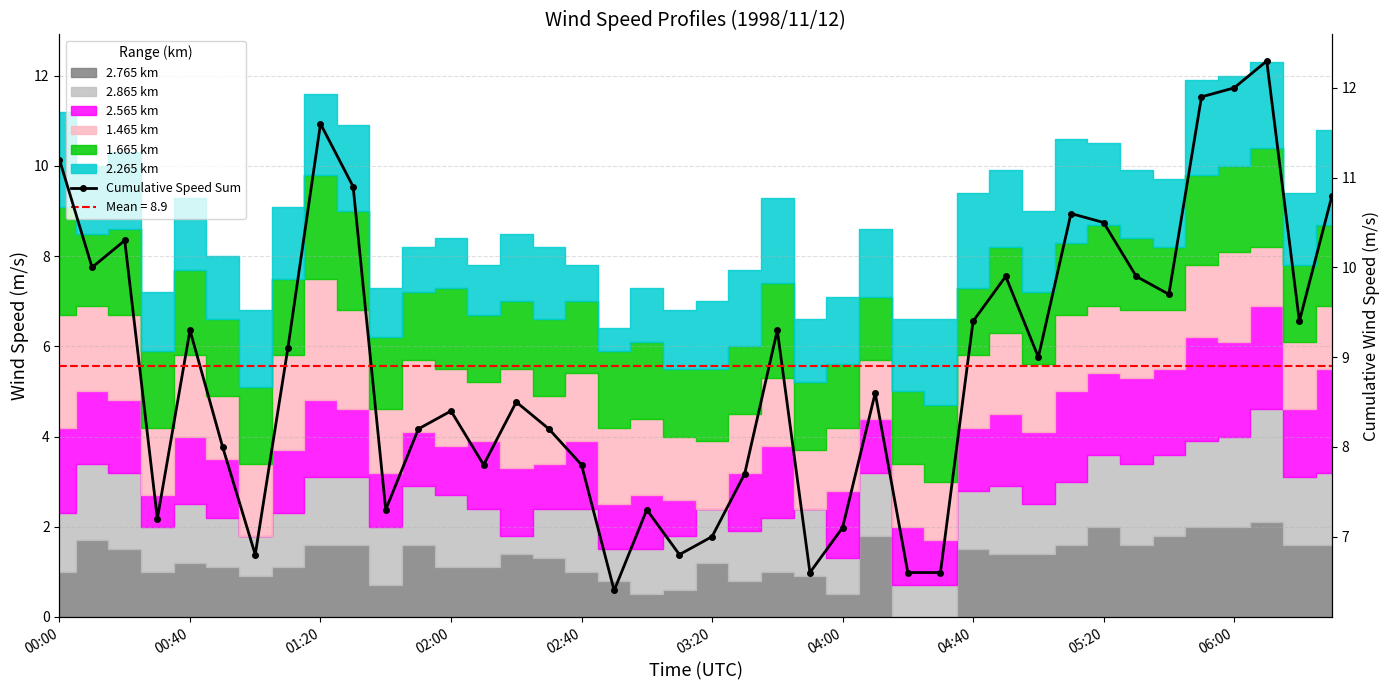

What is the greatest value displayed?

12.3